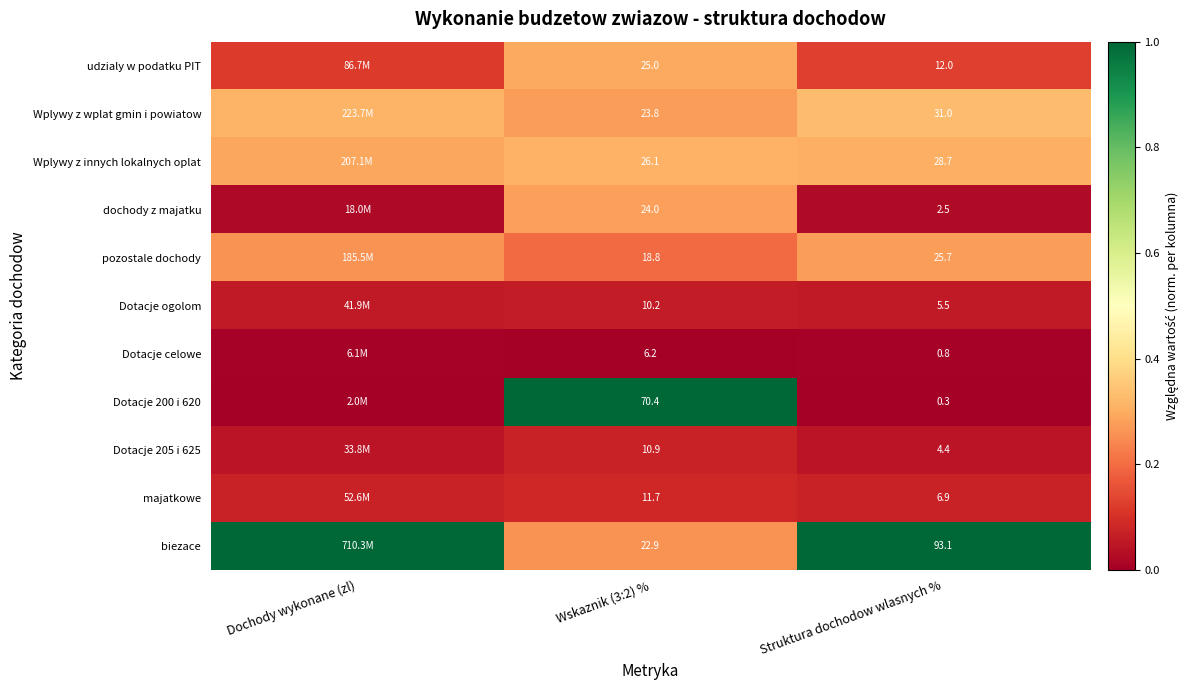

What value does the Wplywy z wplat gmin i powiatow series have at Dochody wykonane (zl)?

0.3